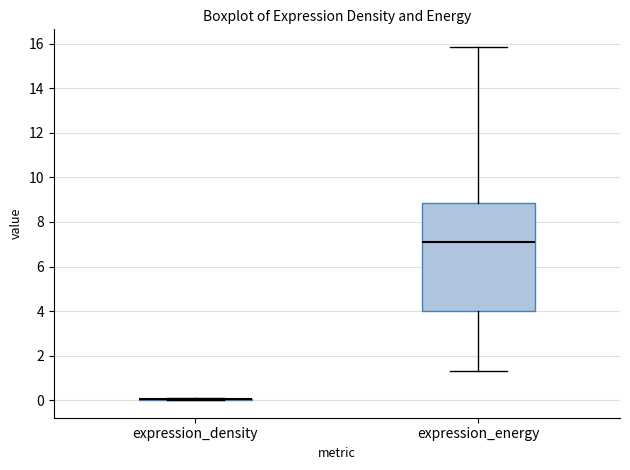

Comparing the boxes themselves (not the whiskers), which one is the tallest?

expression_energy